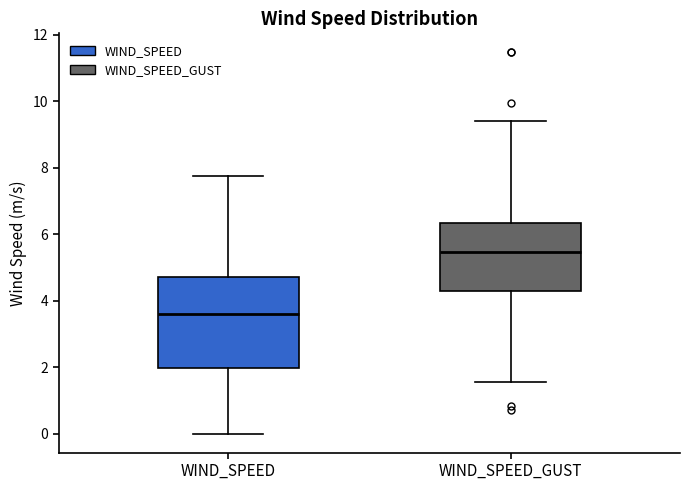

Where does the upper whisker of the box for WIND_SPEED_GUST end on the y-axis? The values are not printed on the chart, so give them approximately, as read against the axis.

9.4